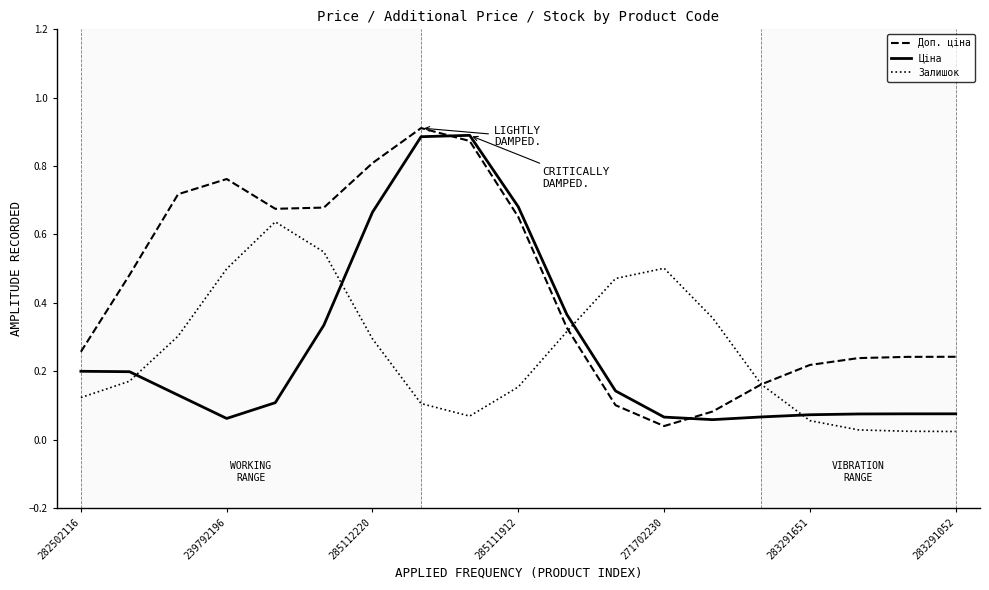

Which series has the largest total across all categories?

Доп. ціна